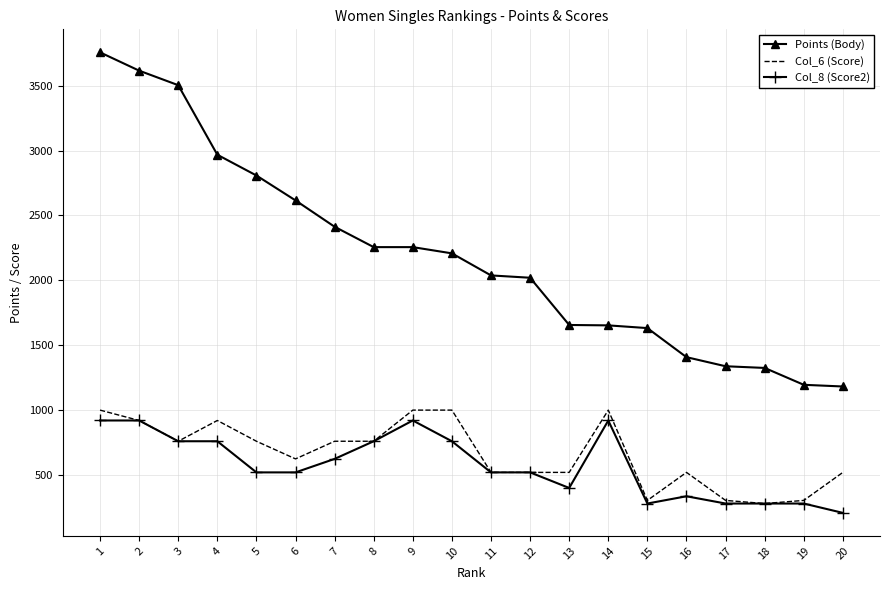

Is it true that Points (Body) equals 5021 at 5?

False